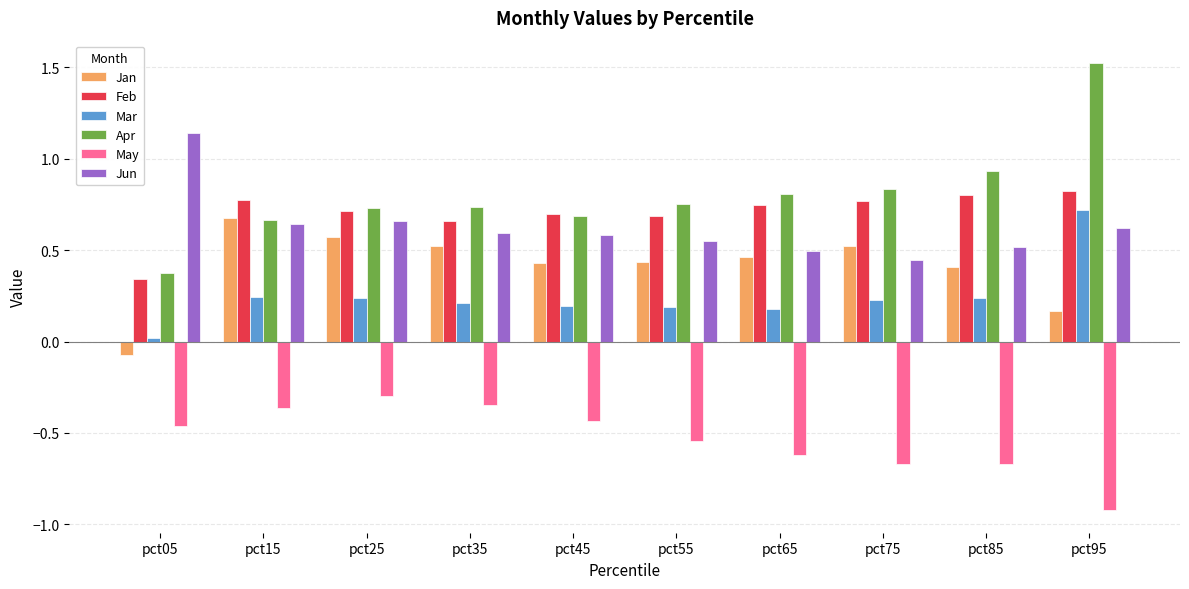

Which category has the lowest value in the Jan series?

pct05